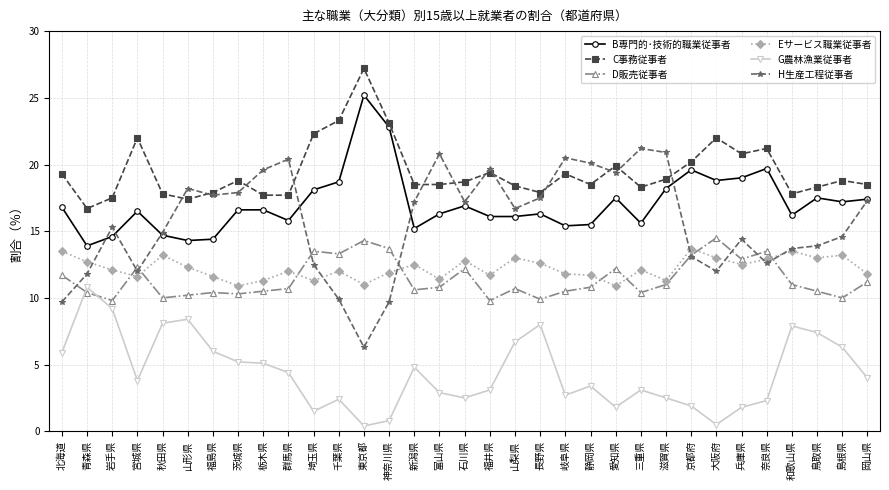

At which label does G農林漁業従事者 first exceed 3?

北海道